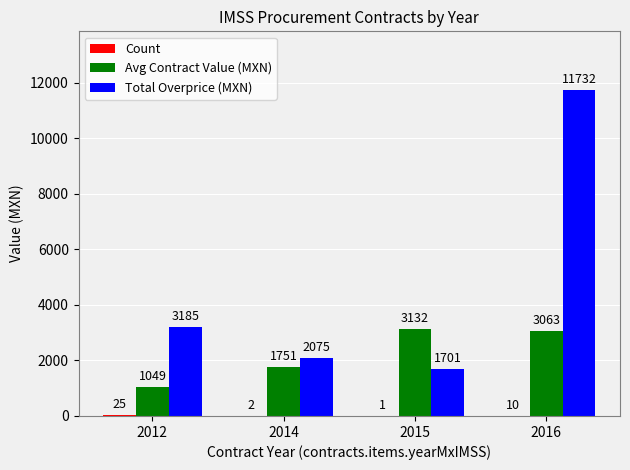

Between 2014 and 2015, which series saw the biggest shift?

Avg Contract Value (MXN)